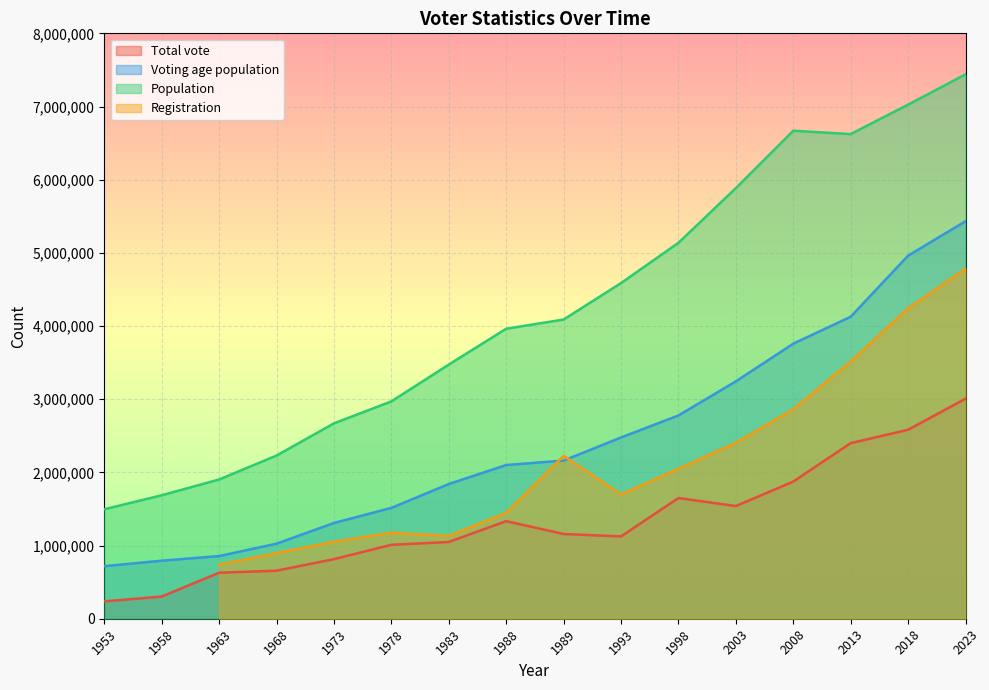

Which series changed the most between 1953 and 1958?

Population